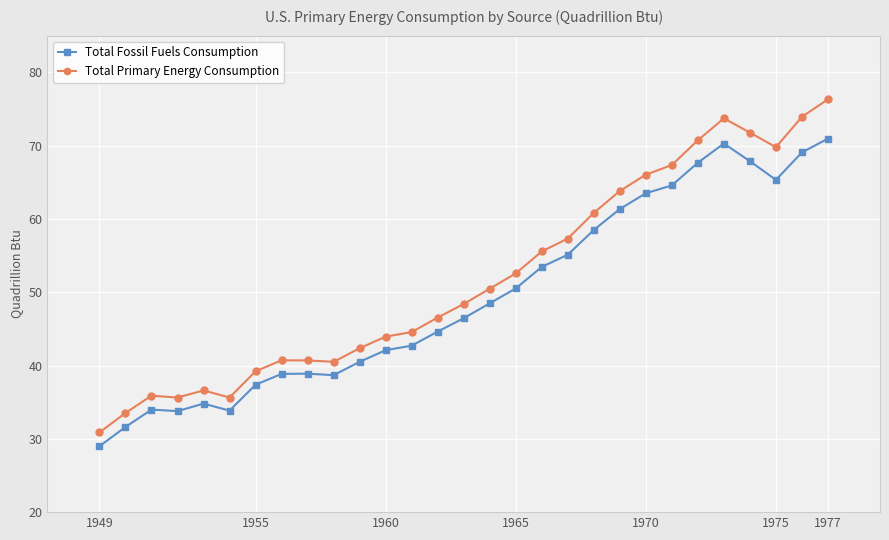

What is the value of the Total Primary Energy Consumption point at the 17th from the left?

52.6